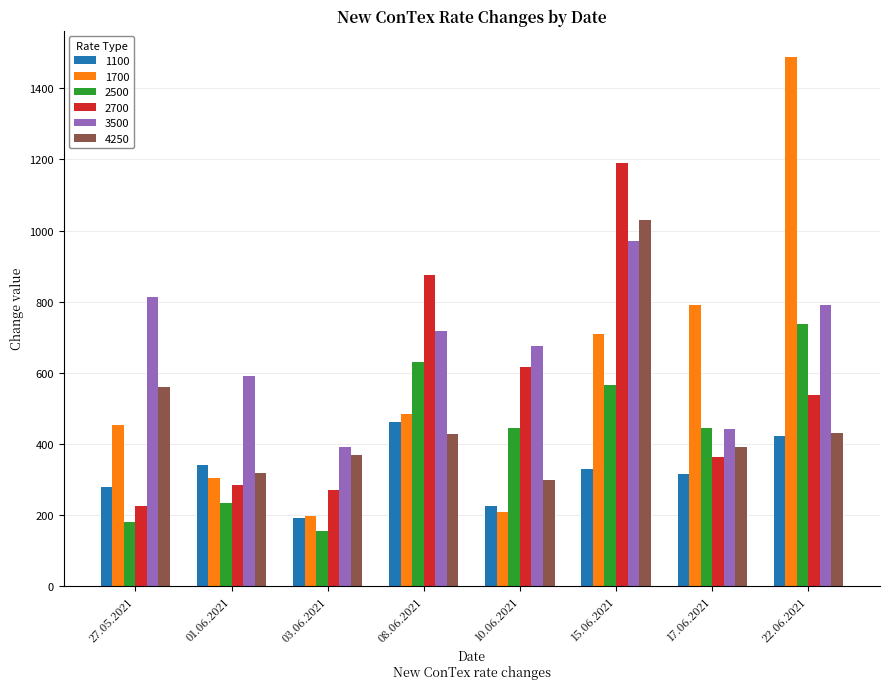

Is it true that 1100 equals 192 at 03.06.2021?

True